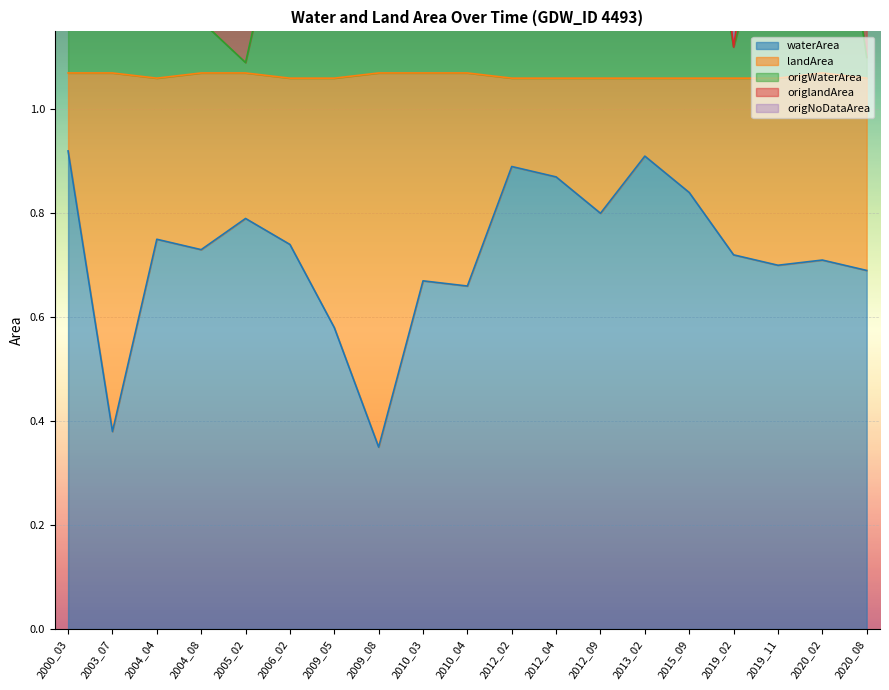

The origNoDataArea series shows 2.0 at 2012_09. True or false?

True